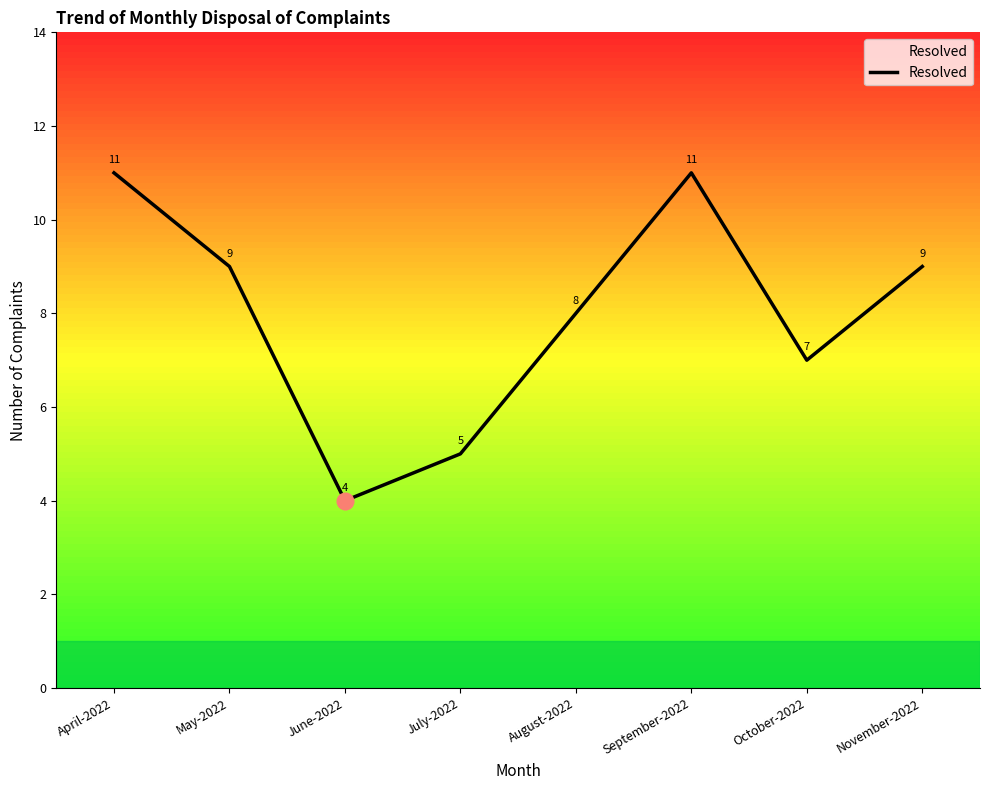

True or false: there are more than 1 points higher than both neighbors.

False